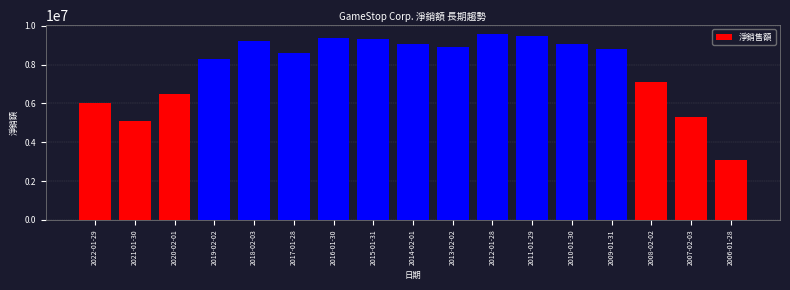

What is the greatest value displayed?

9550500